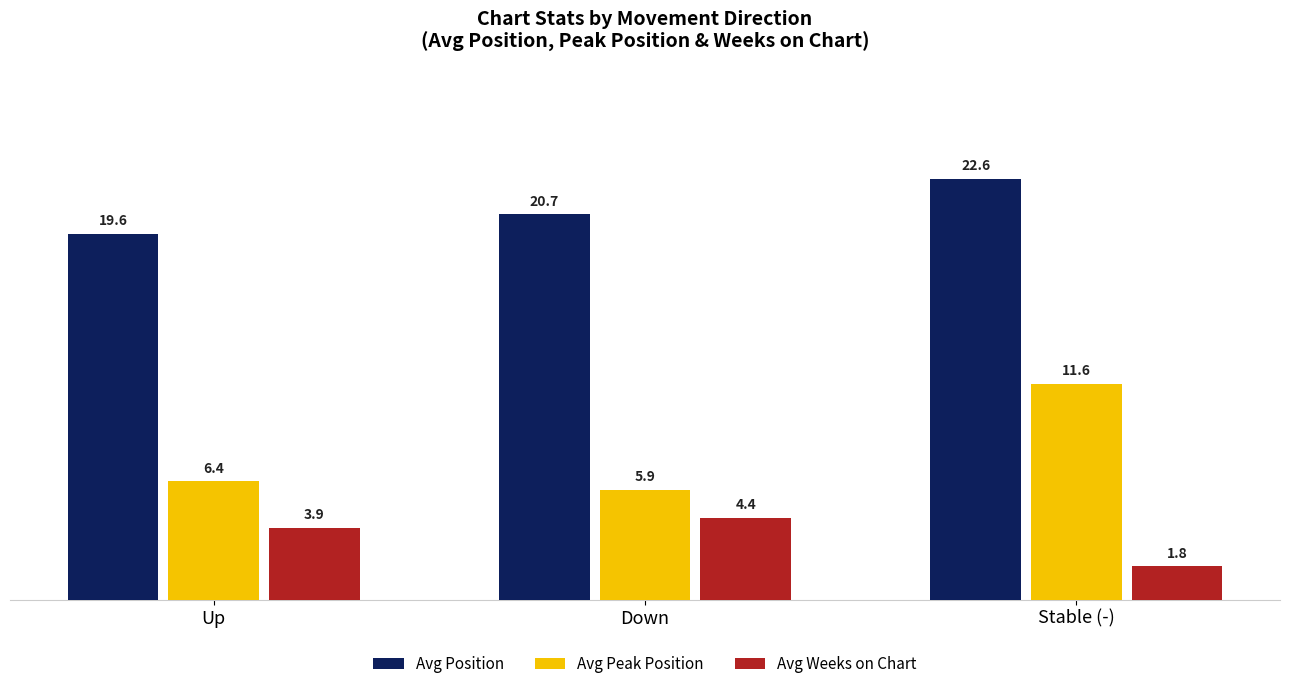

List the series in order of their peak value, lowest first.

Avg Weeks on Chart, Avg Peak Position, Avg Position